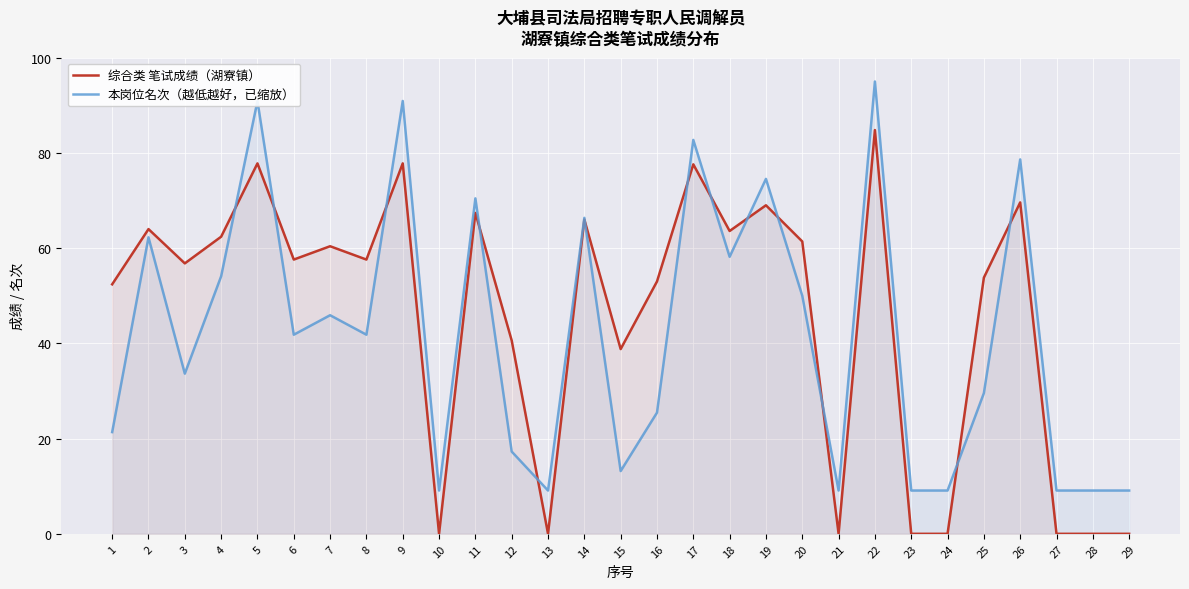

Reading left to right, extract all data points from this chart.

综合类 笔试成绩（湖寮镇）: 1=52.4	2=64.0	3=56.8	4=62.4	5=77.8	6=57.6	7=60.4	8=57.6	9=77.8	10=0.0	11=67.4	12=40.6	13=0.0	14=66.0	15=38.8	16=53.0	17=77.6	18=63.6	19=69.0	20=61.4	21=0.0	22=84.8	23=0.0	24=0.0	25=53.8	26=69.6	27=0.0	28=0.0	29=0.0
本岗位名次（越低越好，已缩放）: 1=21.4	2=62.3	3=33.6	4=54.1	5=90.9	6=41.8	7=45.9	8=41.8	9=90.9	10=9.1	11=70.5	12=17.3	13=9.1	14=66.4	15=13.2	16=25.5	17=82.7	18=58.2	19=74.5	20=50.0	21=9.1	22=95.0	23=9.1	24=9.1	25=29.5	26=78.6	27=9.1	28=9.1	29=9.1